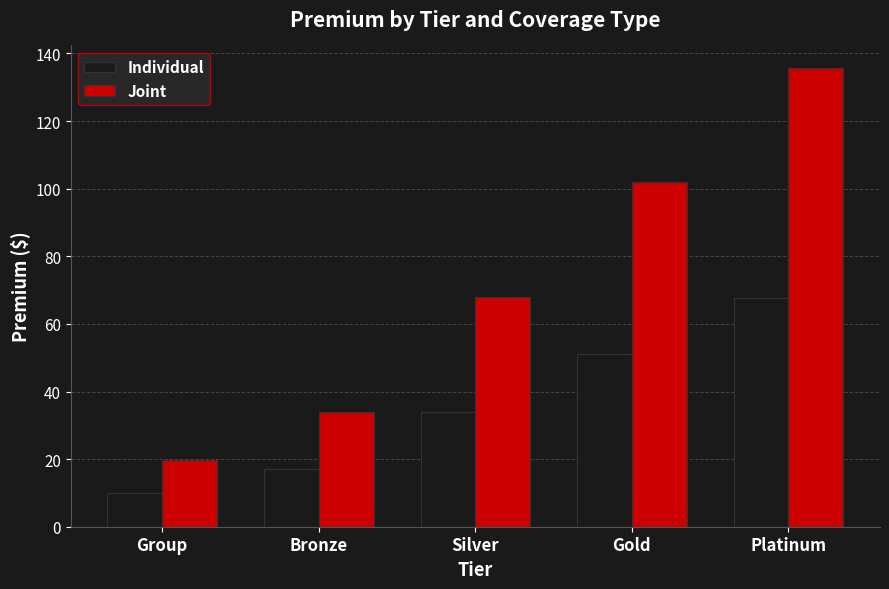

Where does the Joint series first go above 67?

Silver